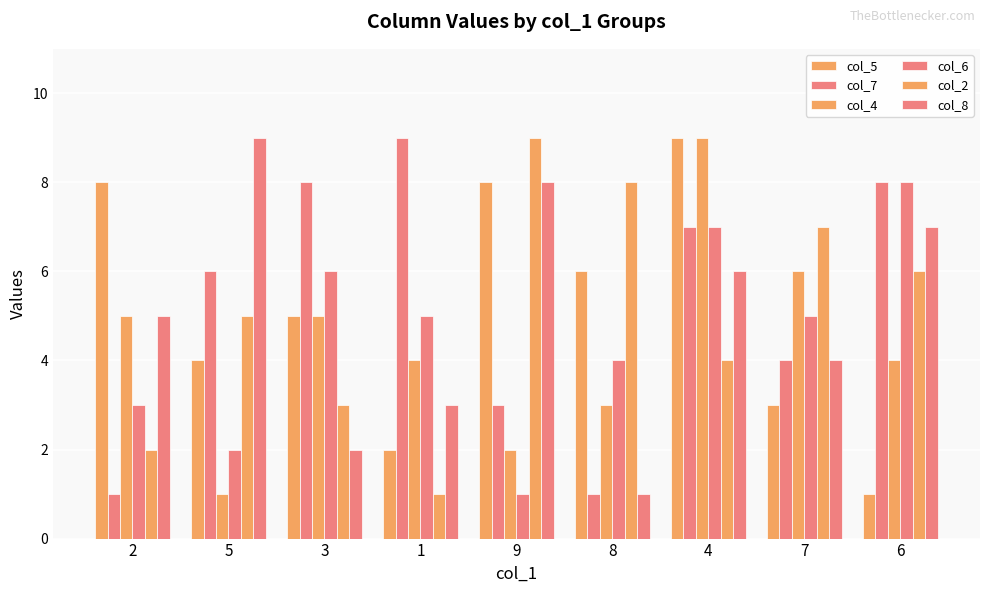

True or false: col_6 has a value of 1 at 5.

False